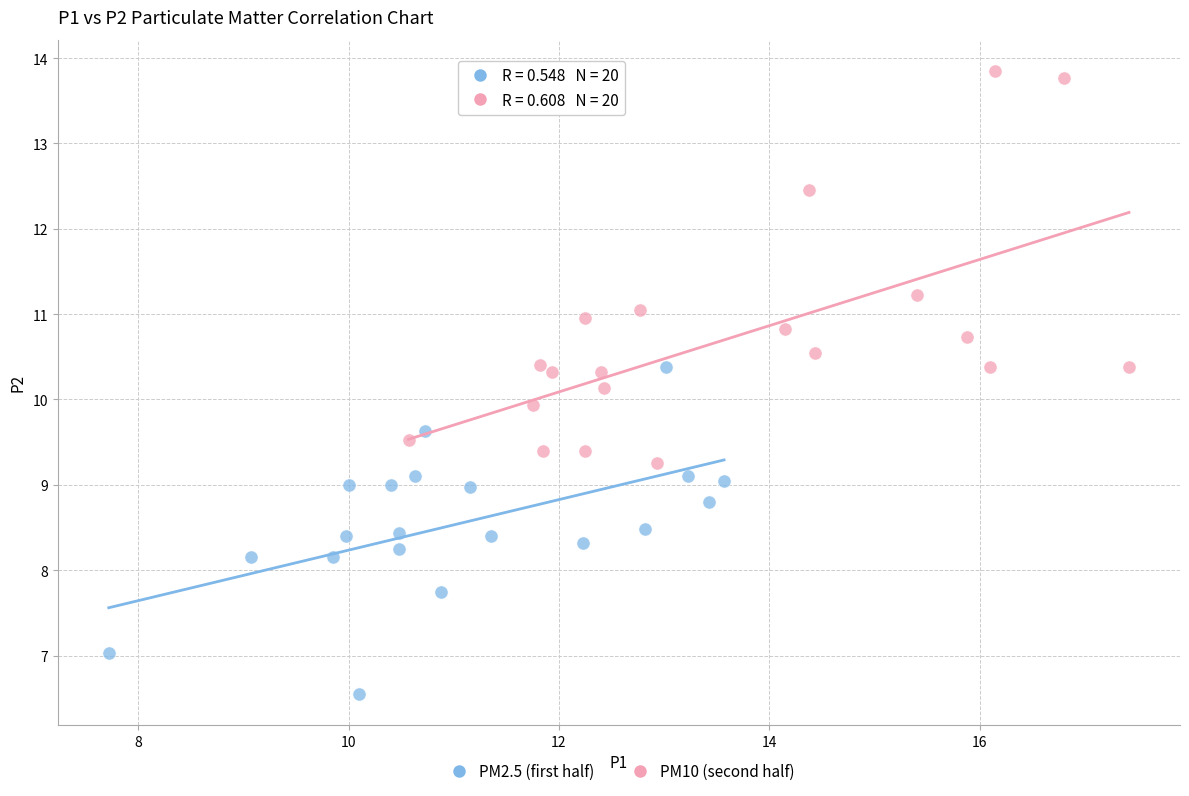

Which series has the largest Y range (max minus min)?

PM10 (second half)